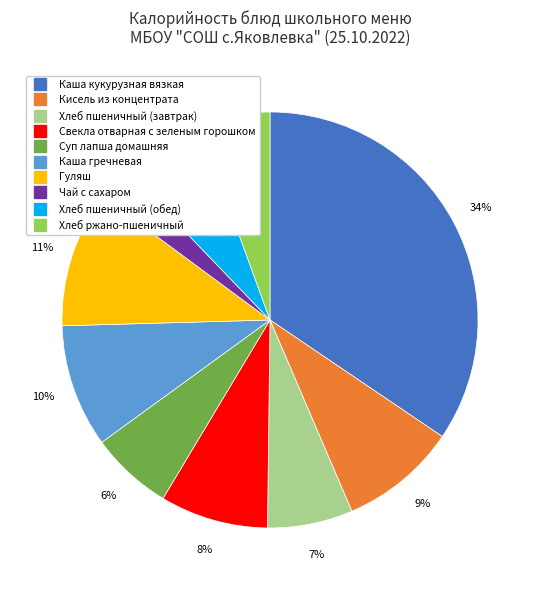

Is it true that Хлеб пшеничный (обед) is 16% of the pie?

False